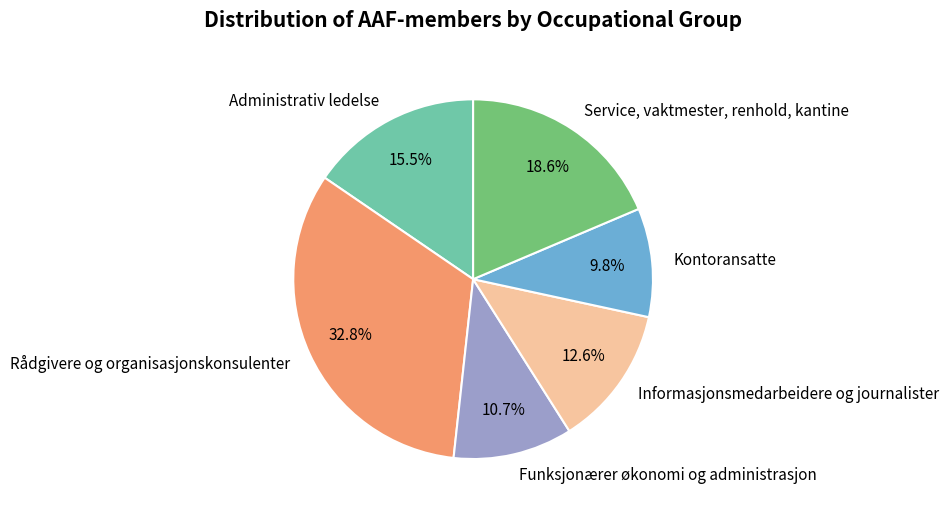

Is there any slice that represents more than half of the pie?

No